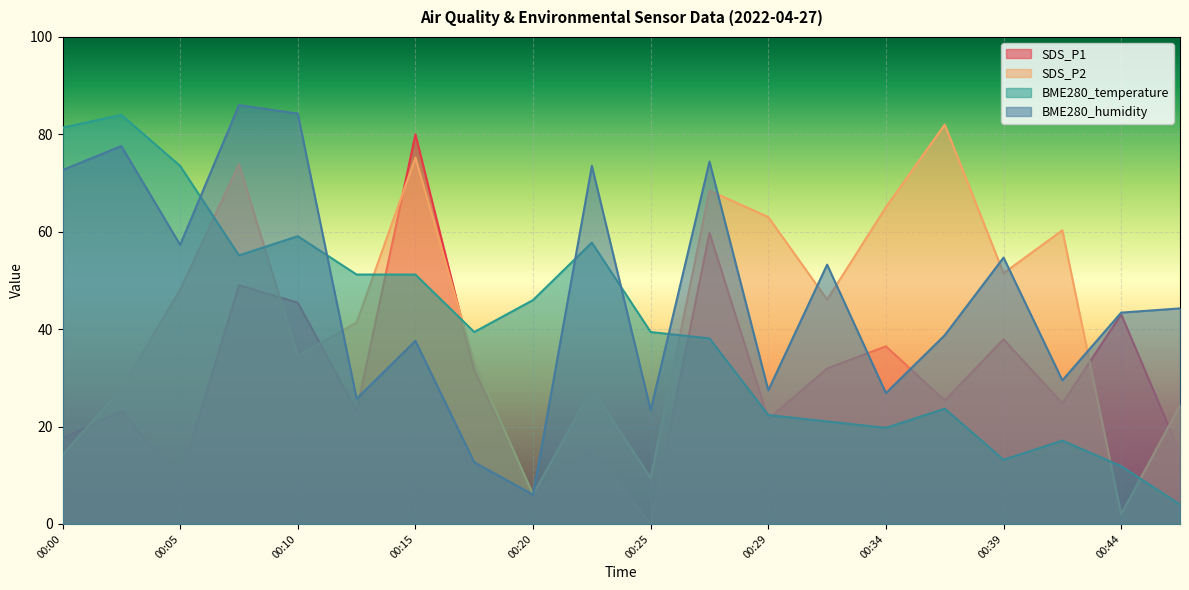

Is it true that BME280_humidity equals 52.9 at 00:42?

False